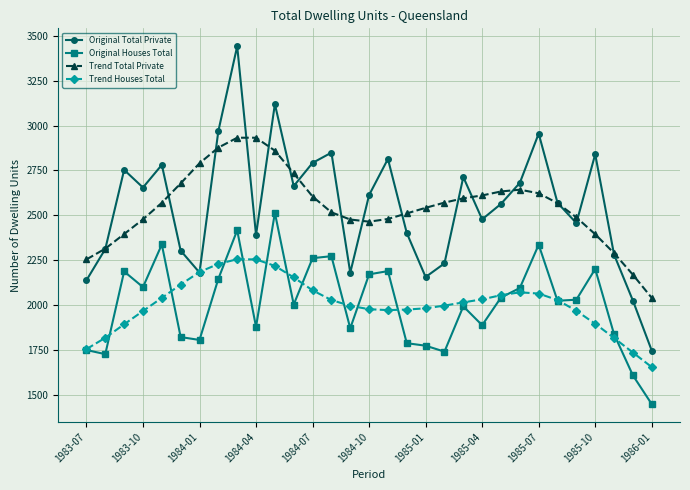

List the series in order of their peak value, highest first.

Original Total Private, Trend Total Private, Original Houses Total, Trend Houses Total